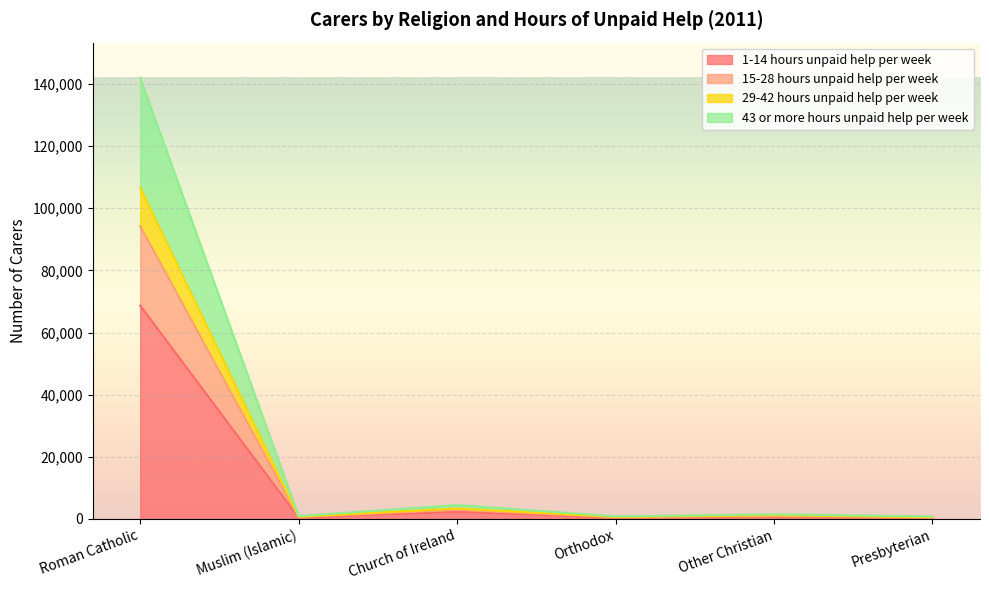

Where is the first local minimum for 29-42 hours unpaid help per week?

Muslim (Islamic)